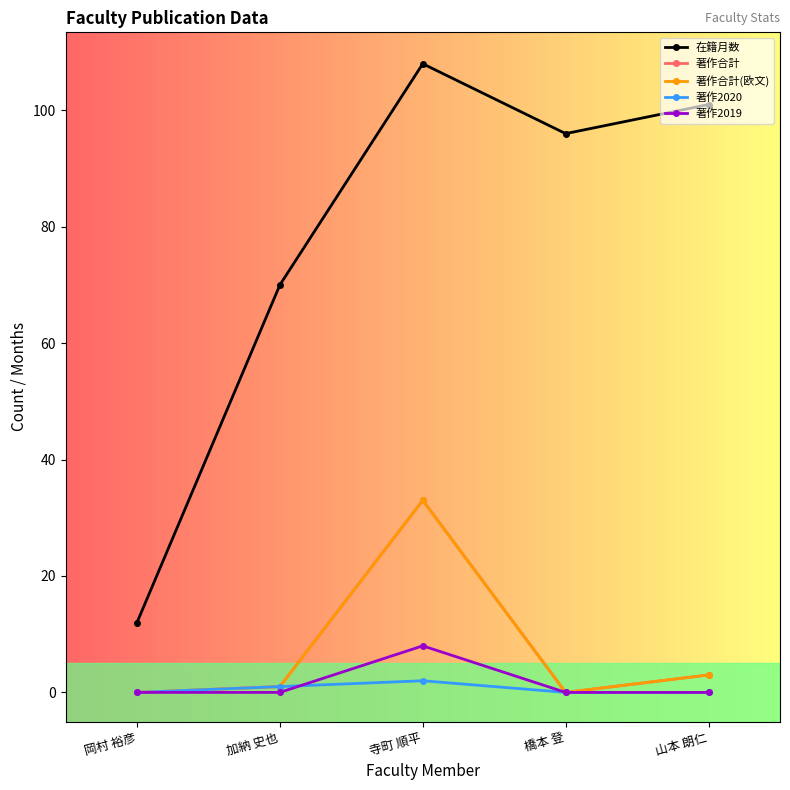

What position from the right is 岡村 裕彦?

5